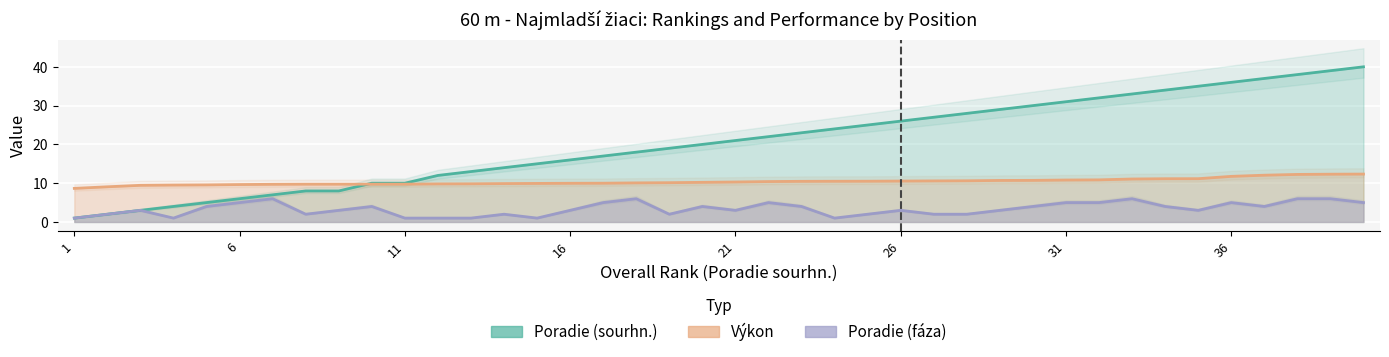

True or false: Poradie (sourhn.) and Poradie (fáza) intersect in this chart.

False